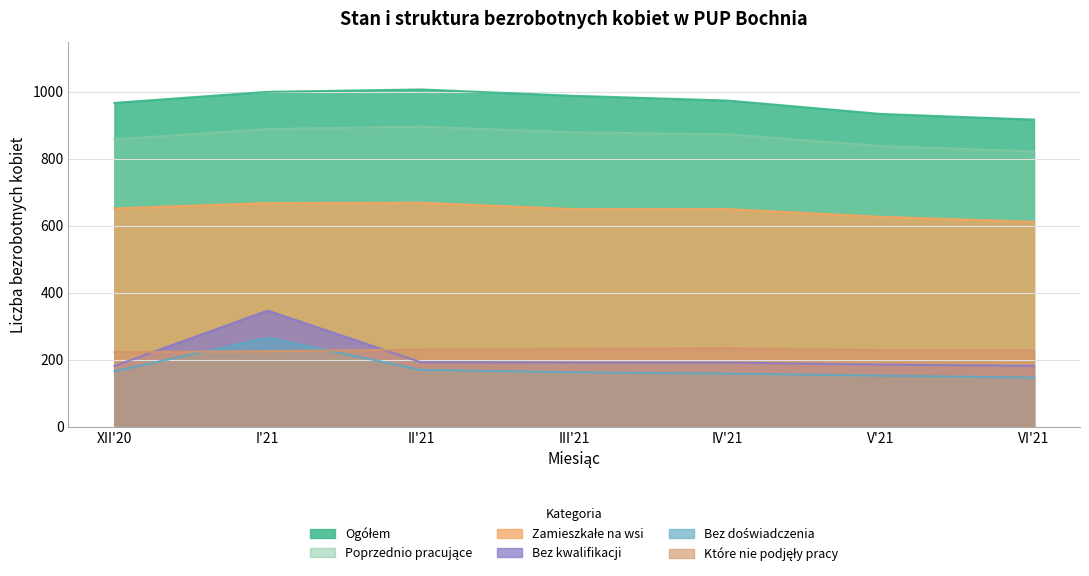

How many categories are shown in the chart?

7